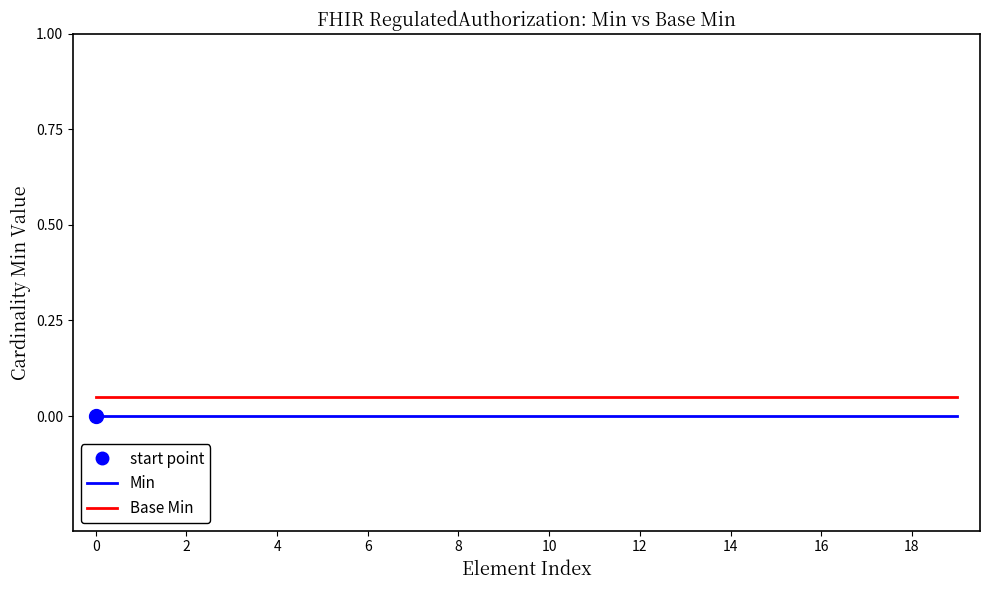

Reading left to right, transcribe all the data shown in this chart.

Min: 0.0	0.0	0.0	0.0	0.0	0.0	0.0	0.0	0.0	0.0	0.0	0.0	0.0	0.0	0.0	0.0	0.0	0.0	0.0	0.0
Base Min: 0.1	0.1	0.1	0.1	0.1	0.1	0.1	0.1	0.1	0.1	0.1	0.1	0.1	0.1	0.1	0.1	0.1	0.1	0.1	0.1